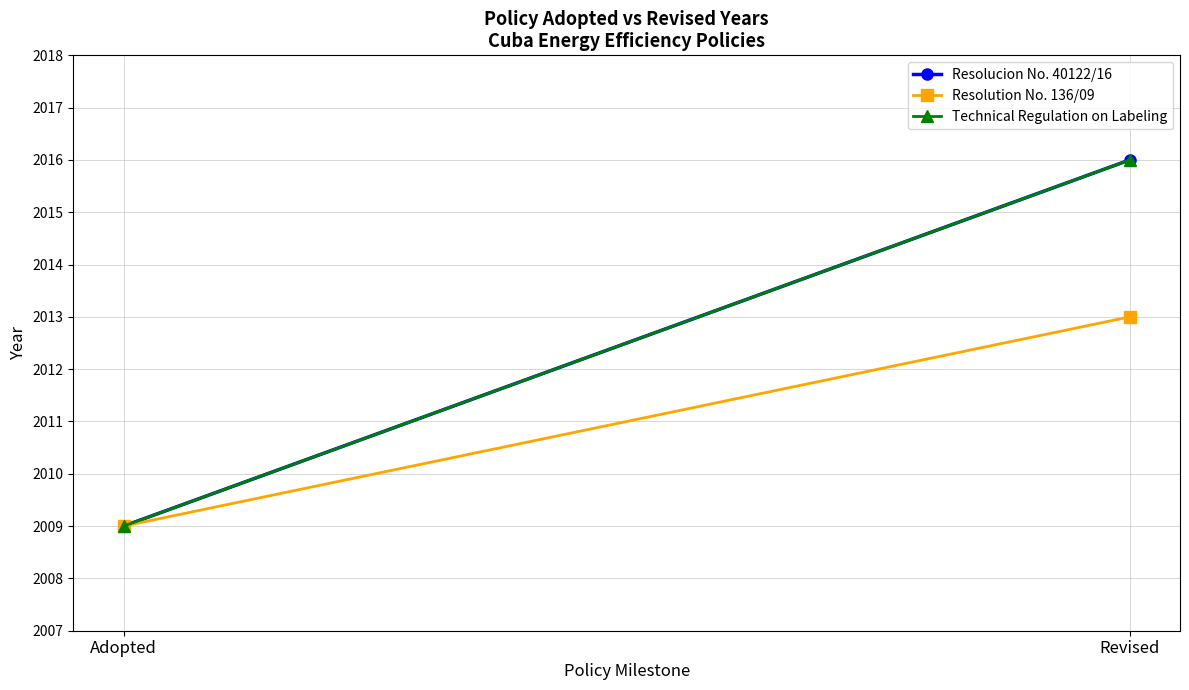

List the series in order of their peak value, lowest first.

Resolution No. 136/09, Resolucion No. 40122/16, Technical Regulation on Labeling